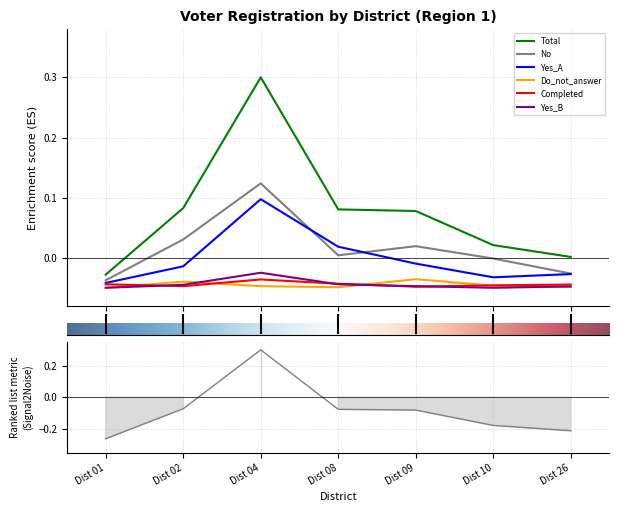

In Total, how many points are higher than both neighbors (excluding endpoints)?

1